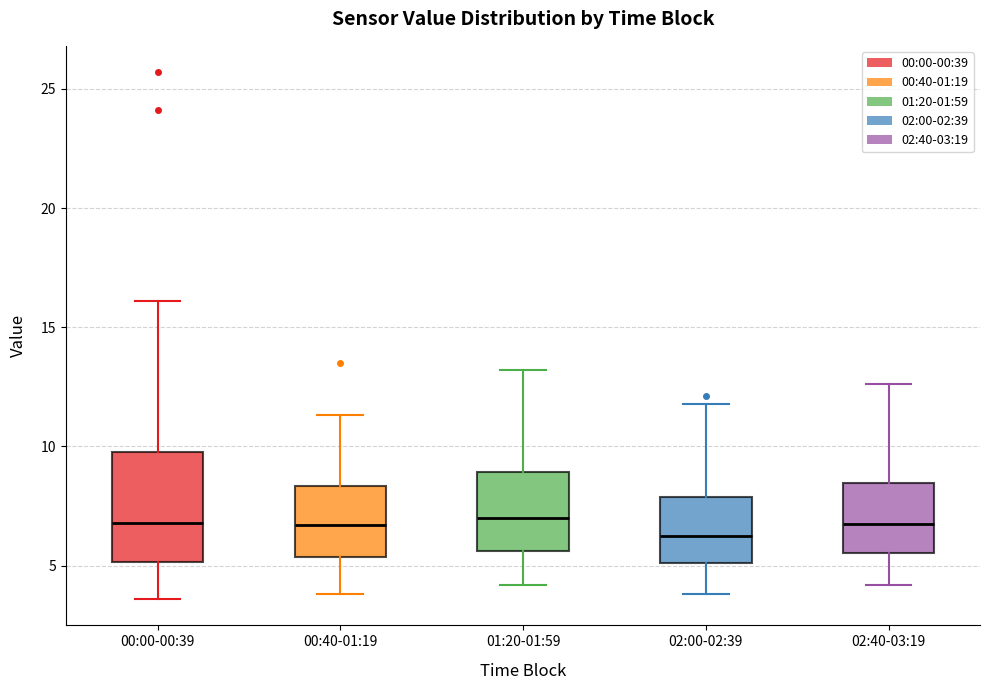

Where does the upper whisker of the box for 00:40-01:19 end on the y-axis? The values are not printed on the chart, so give them approximately, as read against the axis.

11.5